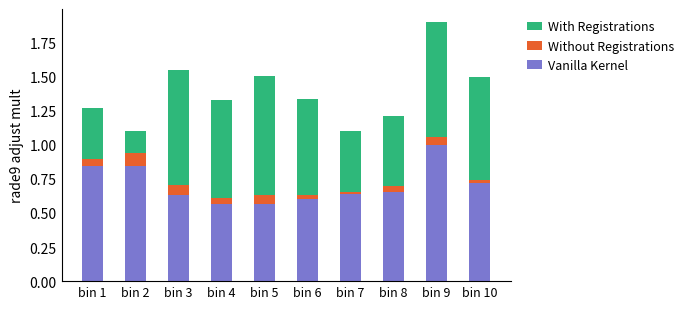

At which category is the sum across all series the highest?

bin 9